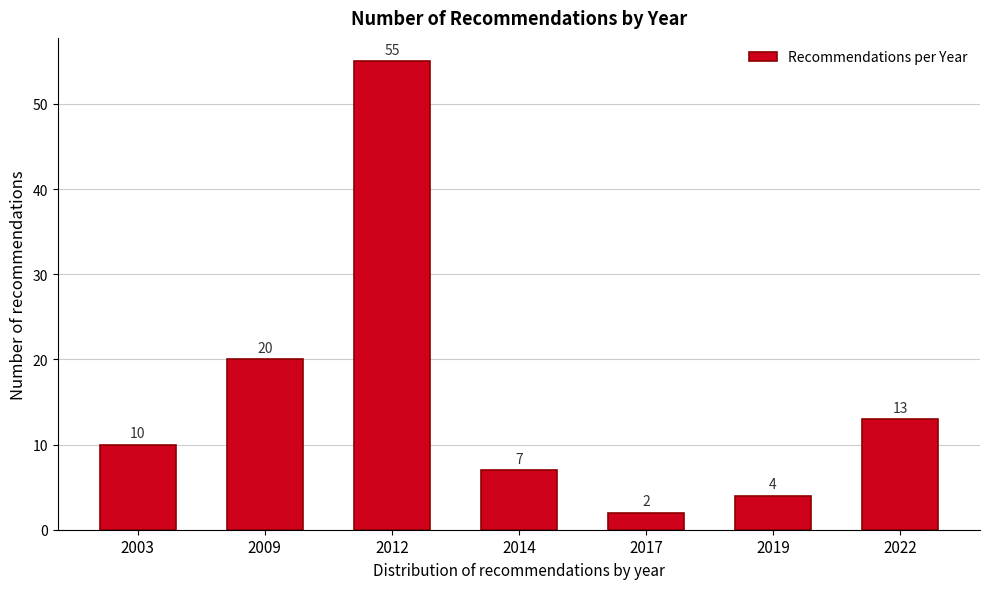

Reading left to right, list all the values displayed in this chart.

2003=10	2009=20	2012=55	2014=7	2017=2	2019=4	2022=13